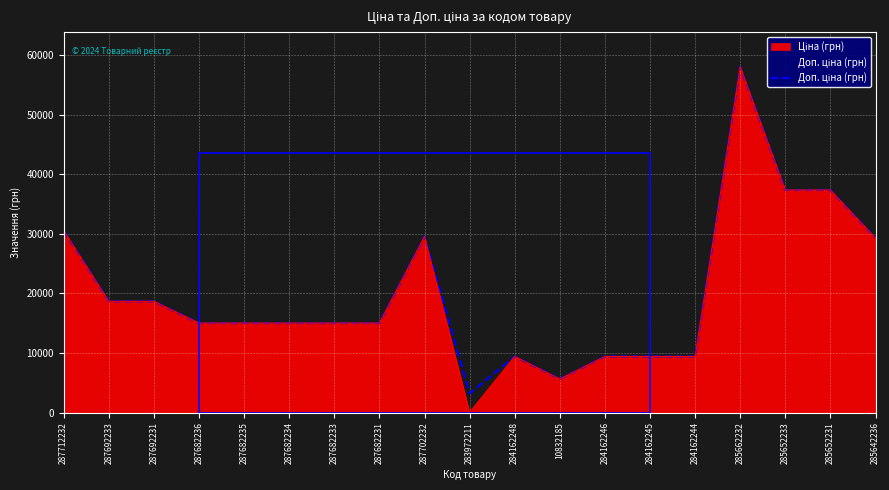

What position from the left is 10832185?

12